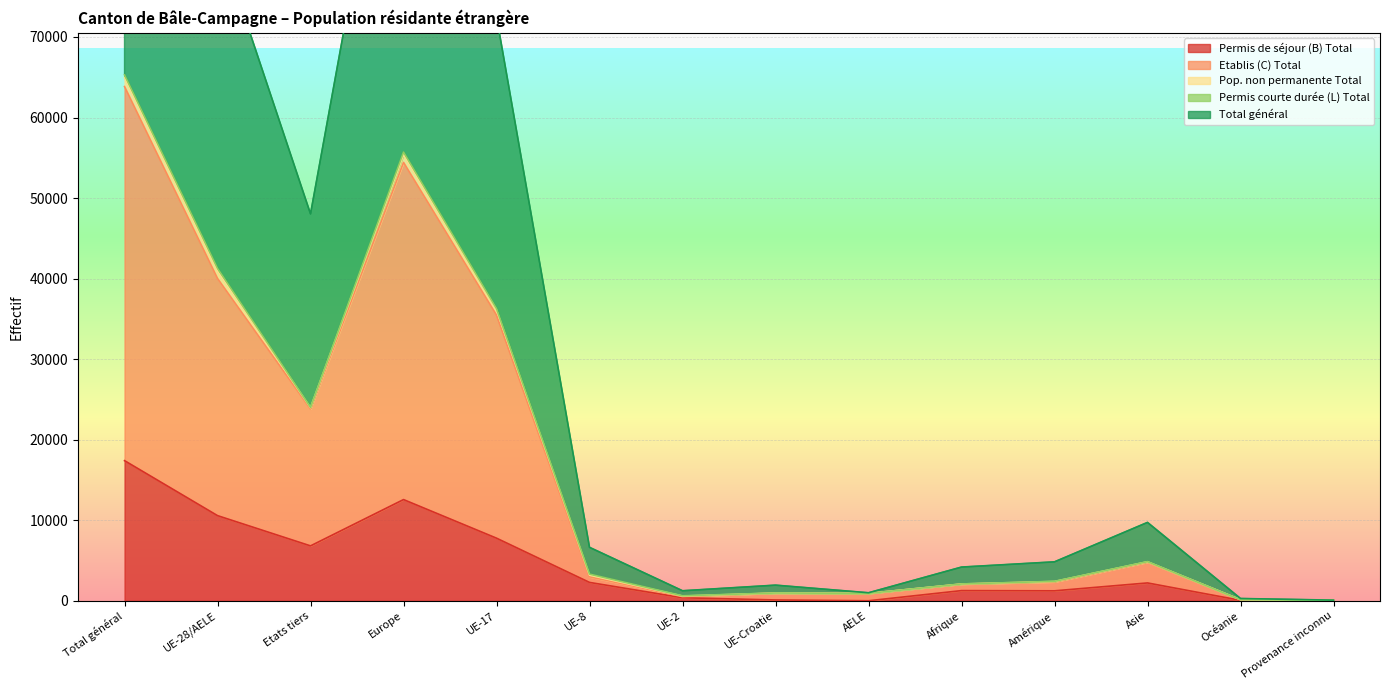

At which label does Total général first exceed 6644?

Total général